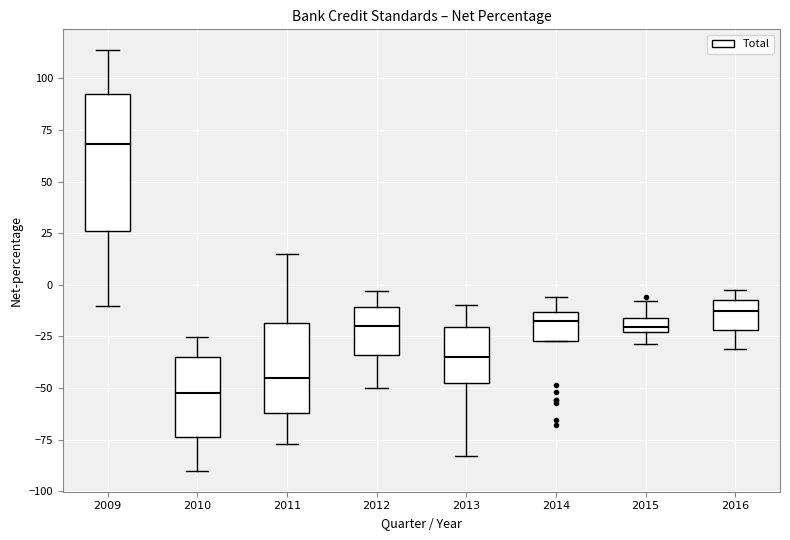

Which box's median line is the lowest?

2010